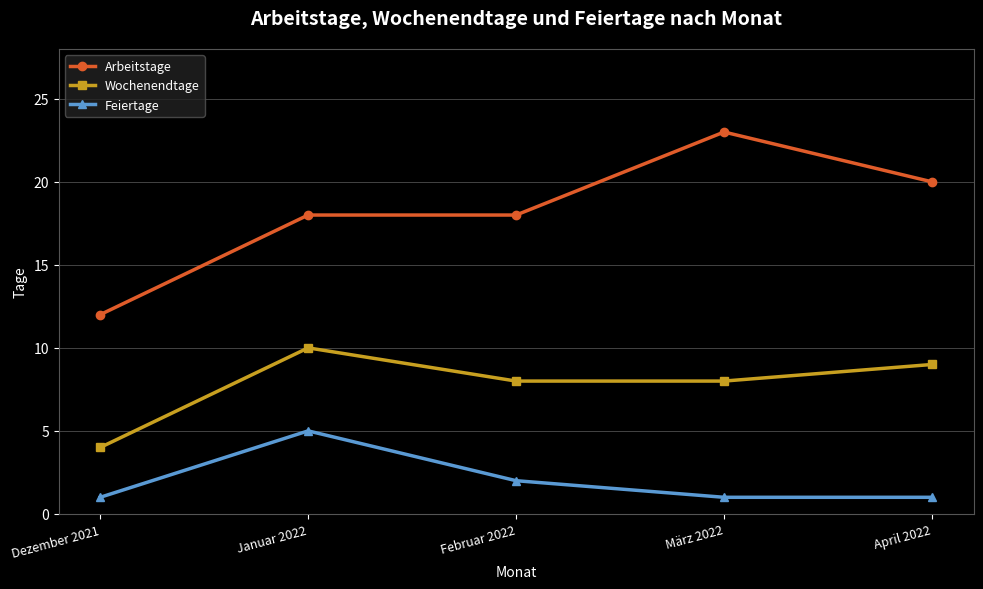

Does the chart display data point markers on the line(s)?

Yes